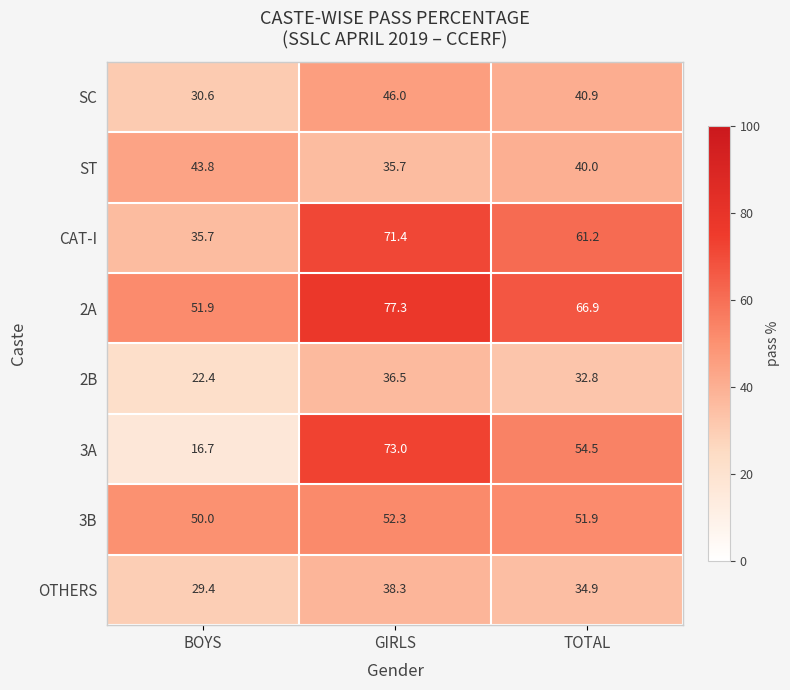

Reading left to right, what are all the values shown in this chart?

SC: 30.6	46.0	40.9
ST: 43.8	35.7	40.0
CAT-I: 35.7	71.4	61.2
2A: 51.9	77.3	66.9
2B: 22.4	36.5	32.8
3A: 16.7	73.0	54.5
3B: 50.0	52.3	51.9
OTHERS: 29.4	38.3	34.9